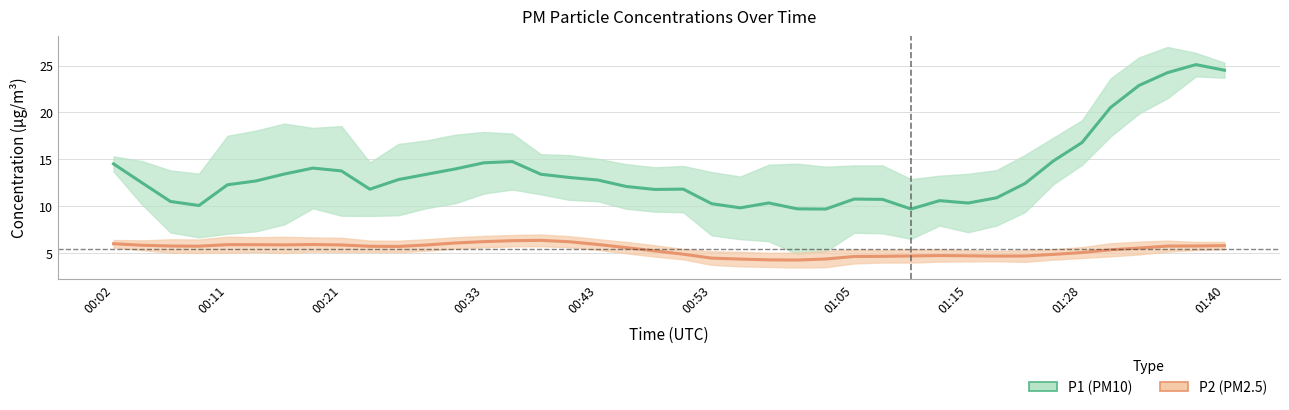

Is it true that P2 (PM2.5) equals 5.8 at 00:21?

True